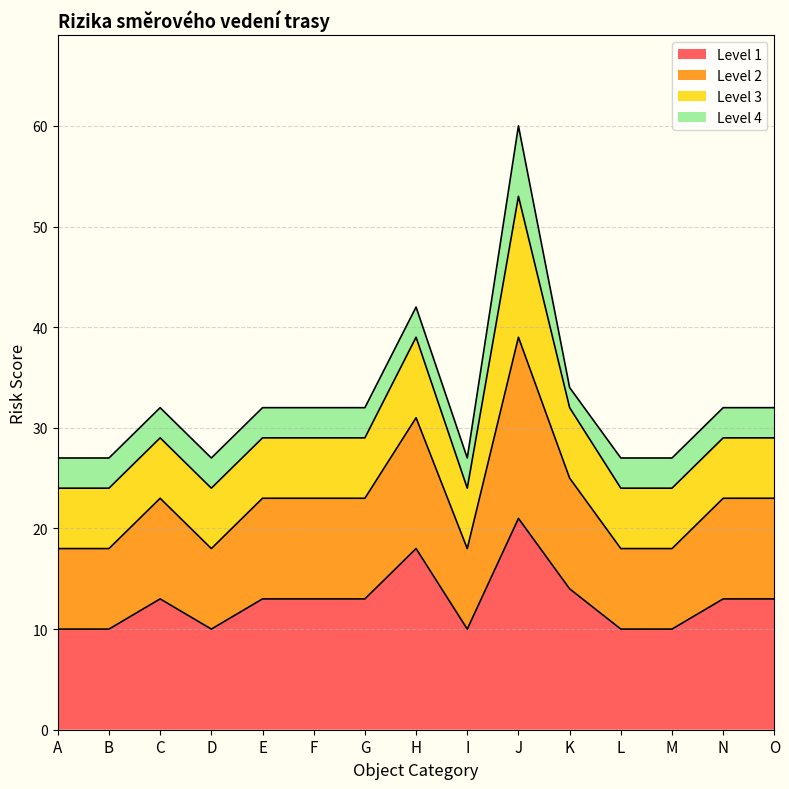

The Level 1 series shows 13 at N. True or false?

True